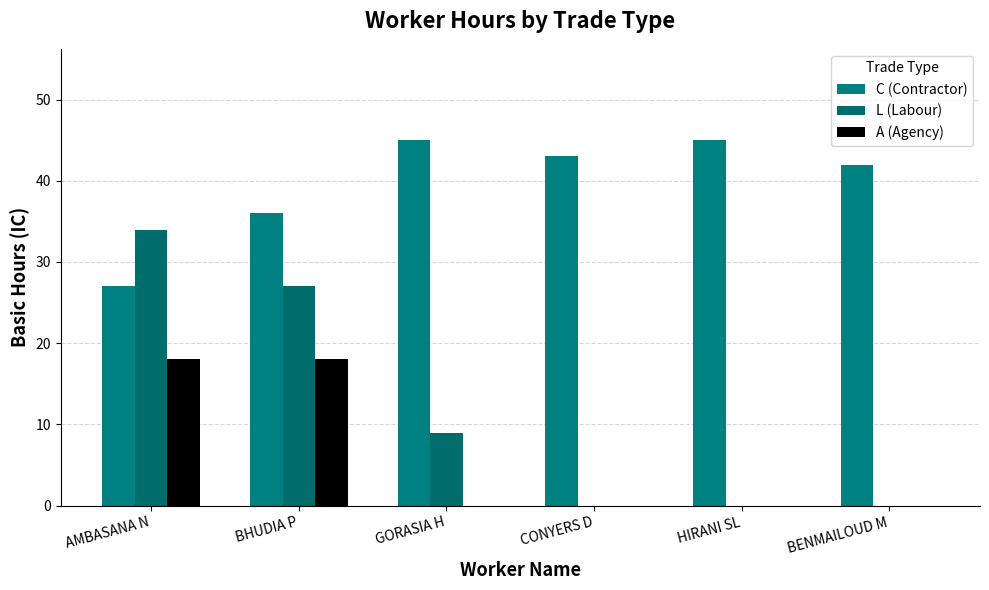

What is the spread (max minus min) of values at GORASIA H?

45